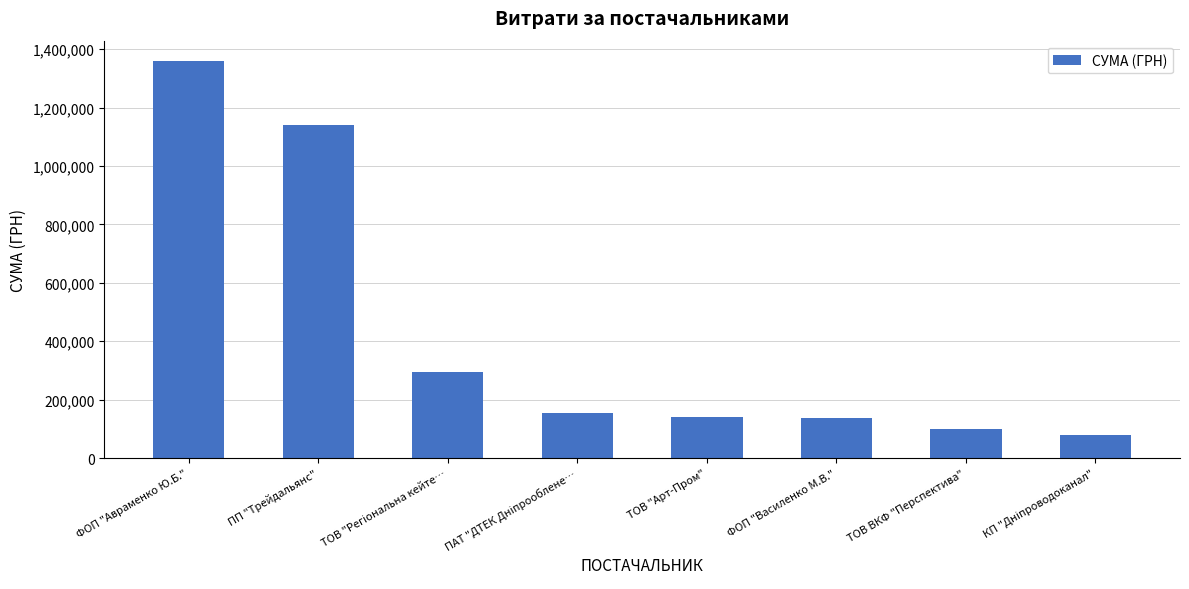

What is the change in value from ТОВ "Арт-Пром" to ФОП "Василенко М.В."?

-1698.0